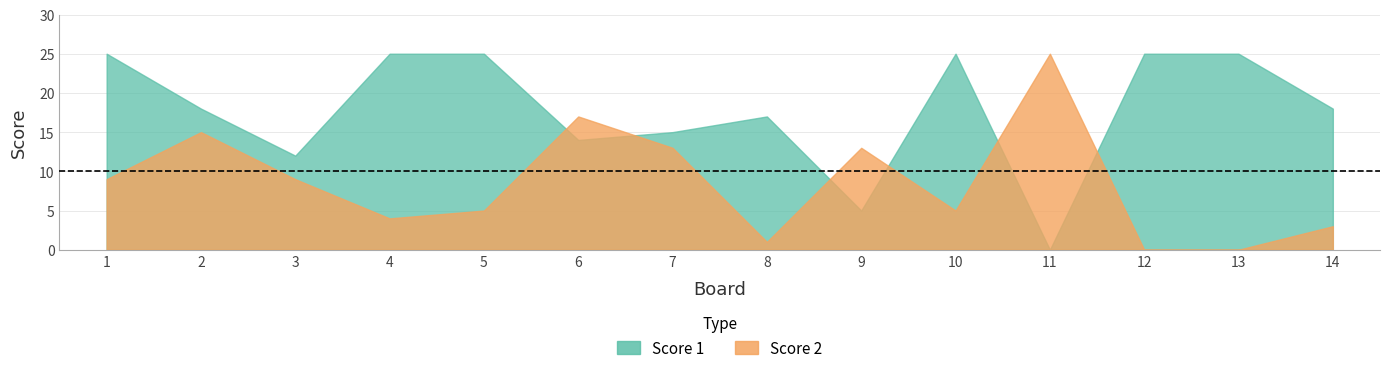

What is the difference between the highest and lowest values at 2?

3